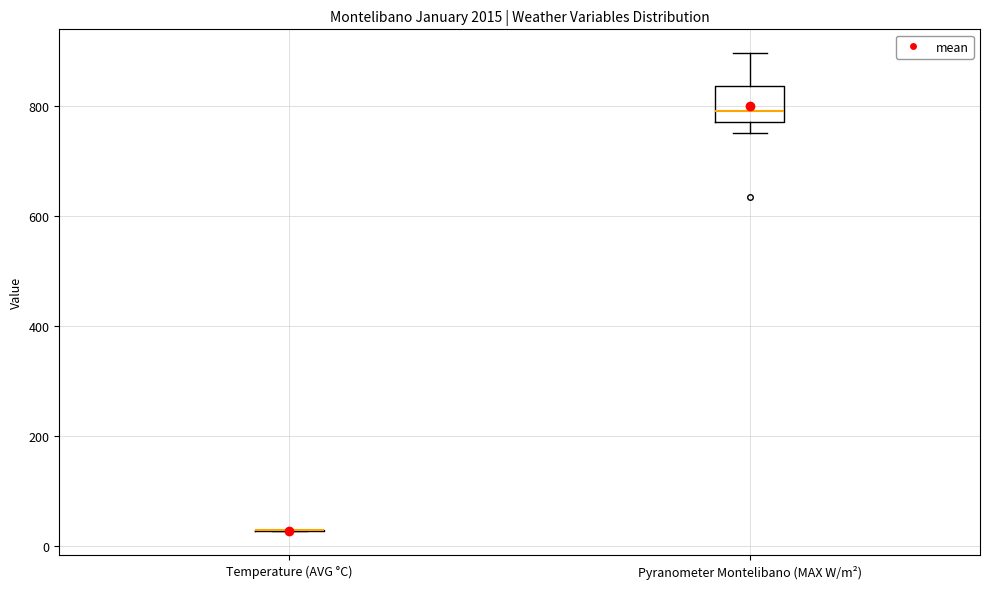

Reading left to right, transcribe this box plot: for each box, give where its median line is, the range the box spans, and where its two whiskers end, as read against the y-axis. The values are not printed on the chart, so give them approximately, as read against the axis.

Temperature (AVG °C): box collapsed to a line at 20, whiskers 20 to 20
Pyranometer Montelibano (MAX W/m²): median 800, box 780 to 840, whiskers 760 to 900